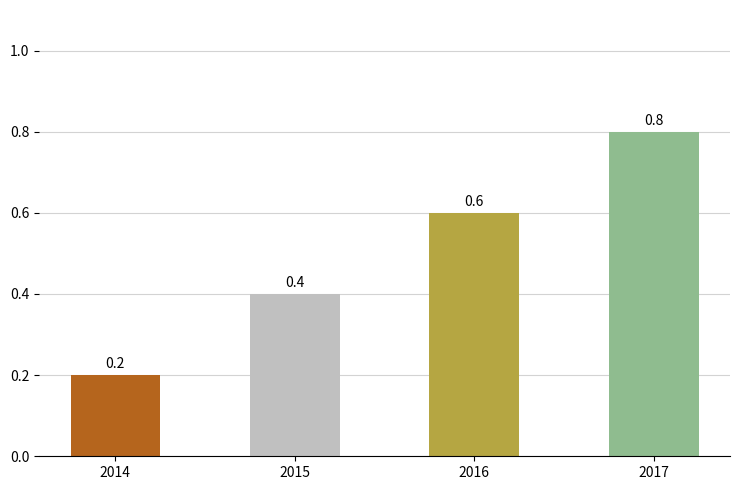

Rank the categories by value from highest to lowest.

2017, 2016, 2015, 2014